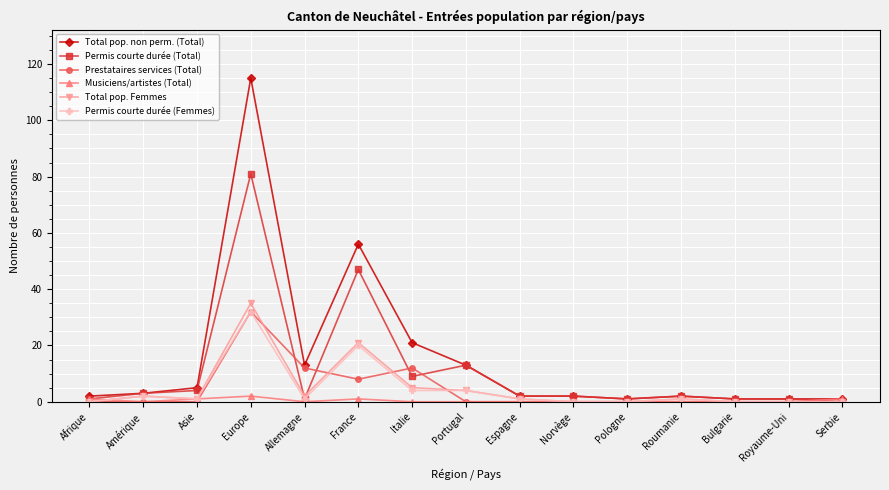

True or false: Permis courte durée (Femmes) has more than 0 points higher than both neighbors.

True